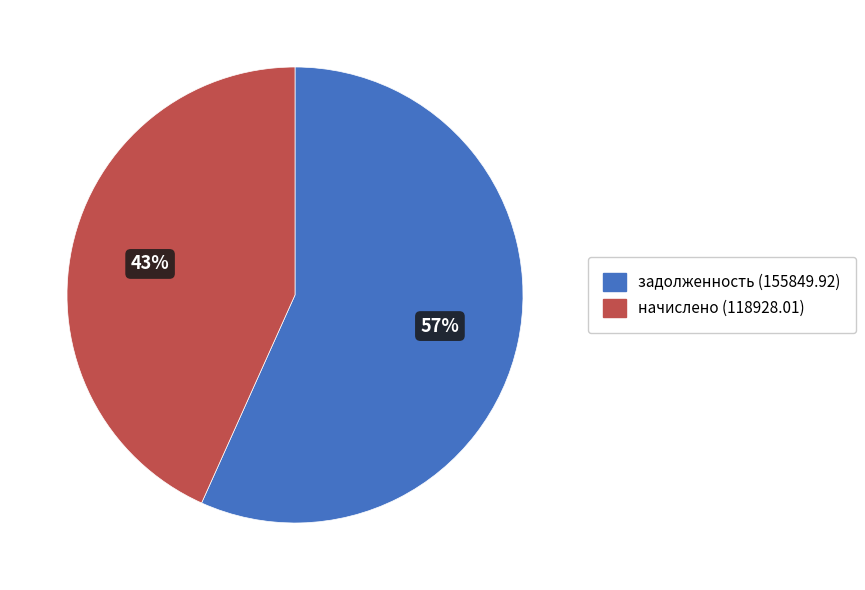

Is it true that задолженность (155849.92) is 57% of the pie?

True